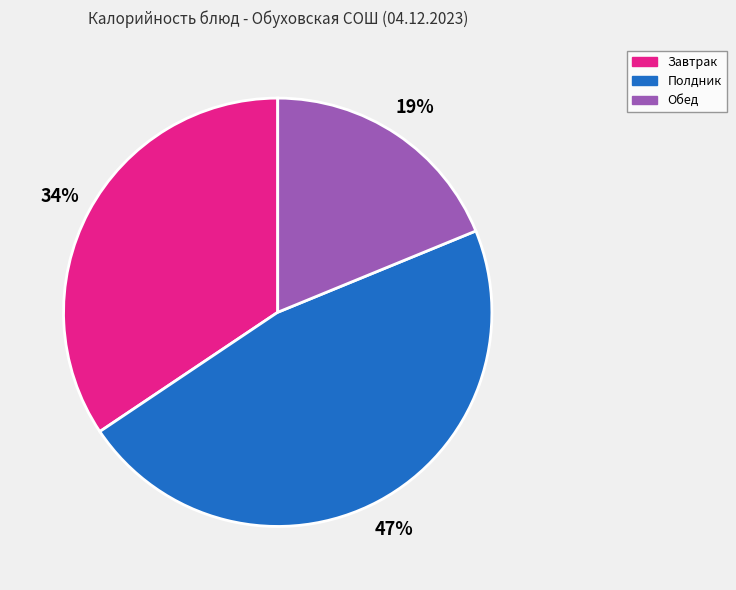

Which slice is the largest?

Полдник